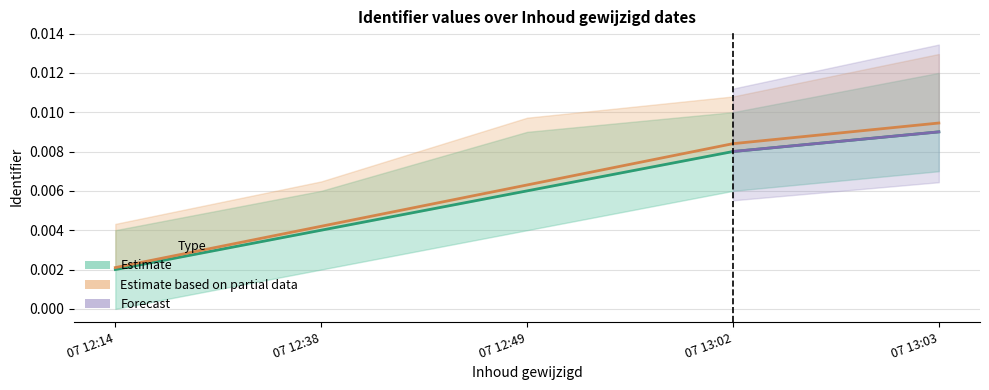

Is this an area chart (filled region under the line)?

No